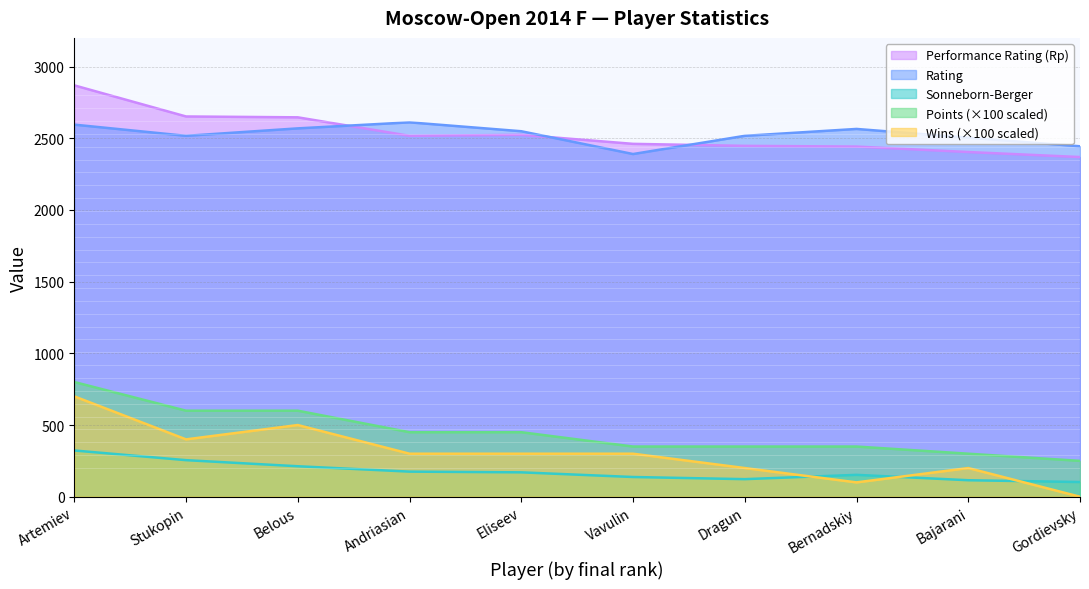

Count the number of data series in this chart.

5